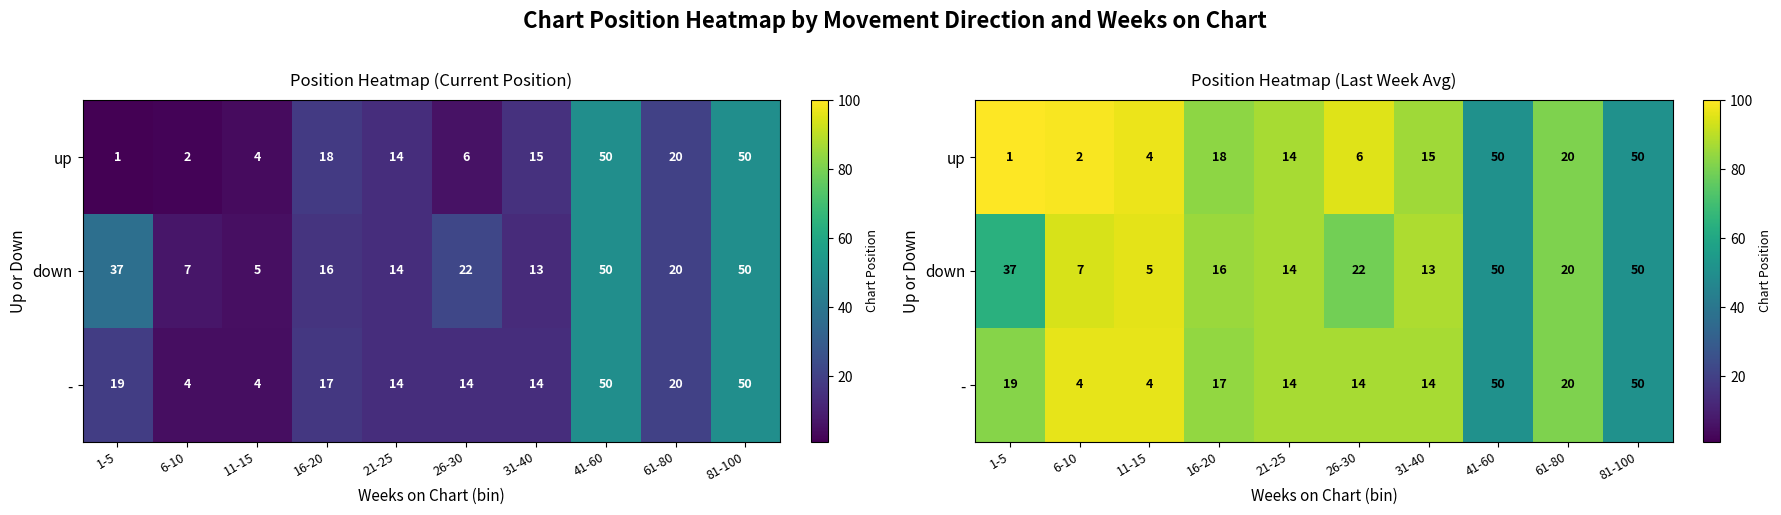

Rank the series at 81-100 from highest to lowest value.

up, down, -